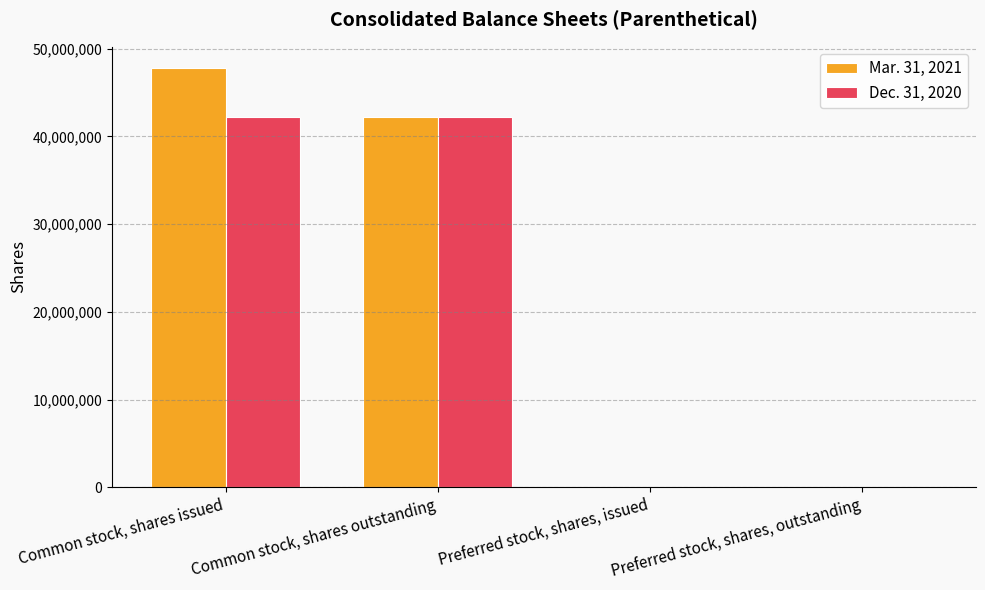

Is it true that Mar. 31, 2021 equals 67200097 at Common stock, shares issued?

False